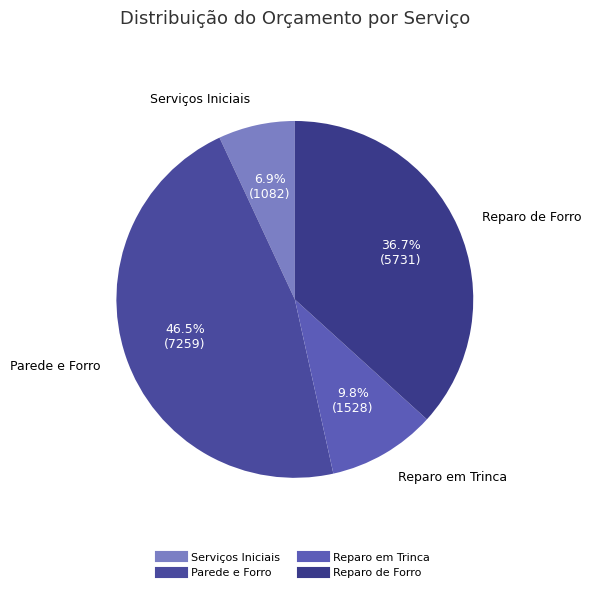

How many segments does this pie chart have?

4